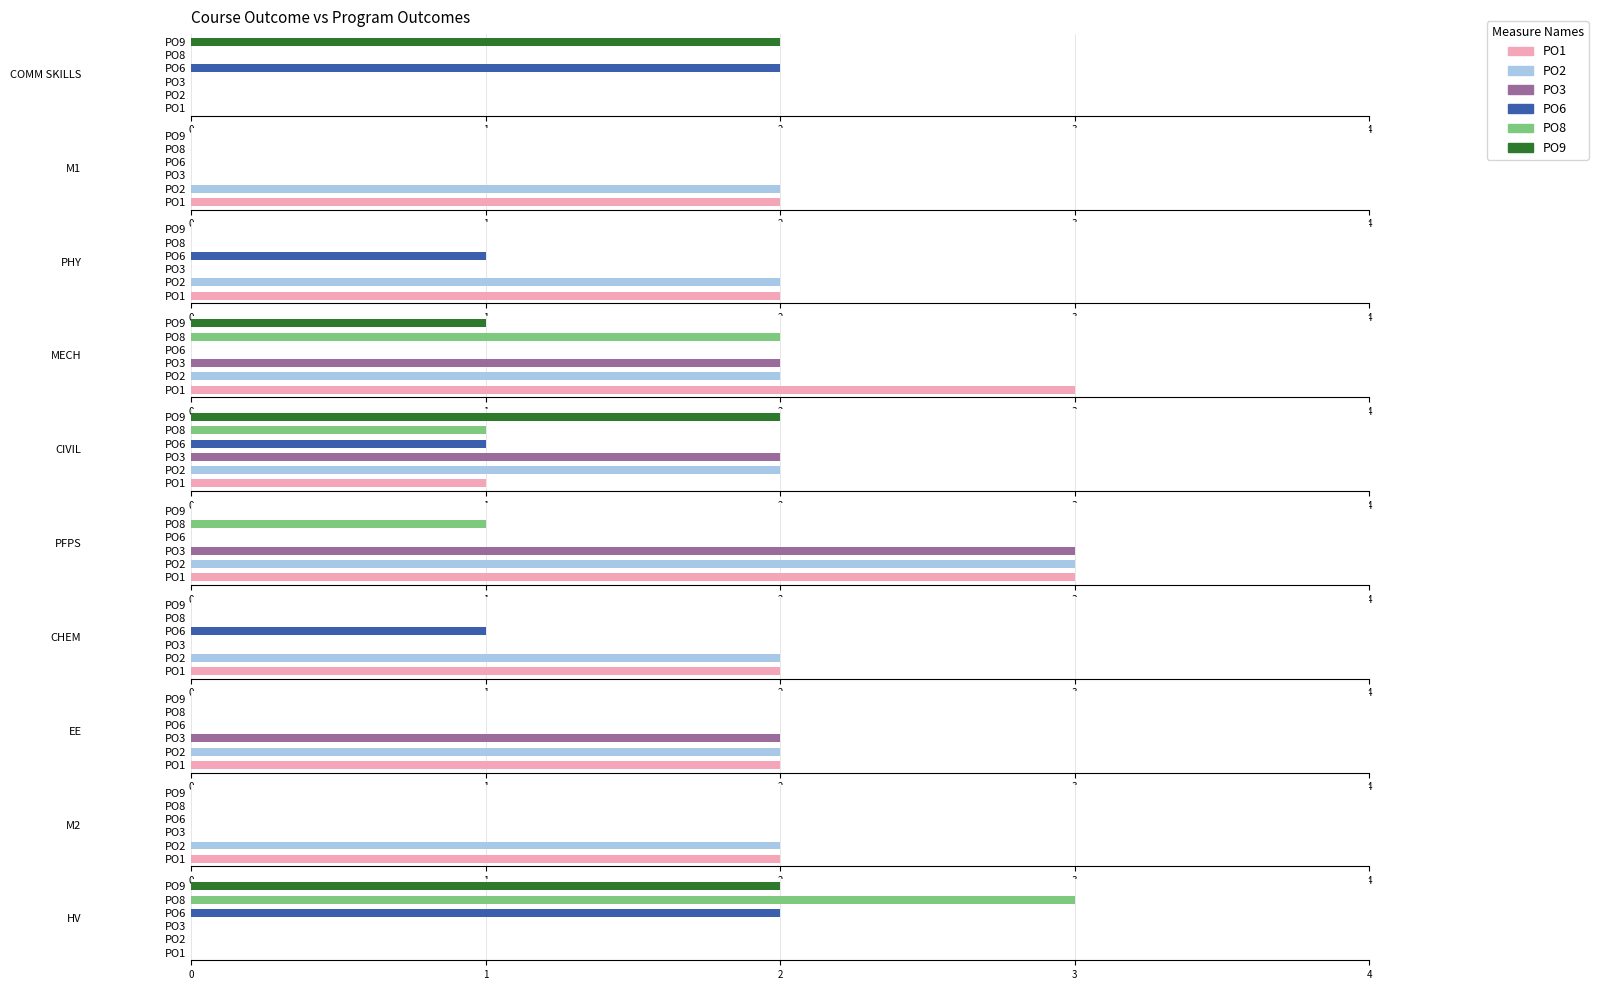

At PHY, list the series in order from smallest to largest.

PO3, PO8, PO9, PO6, PO1, PO2